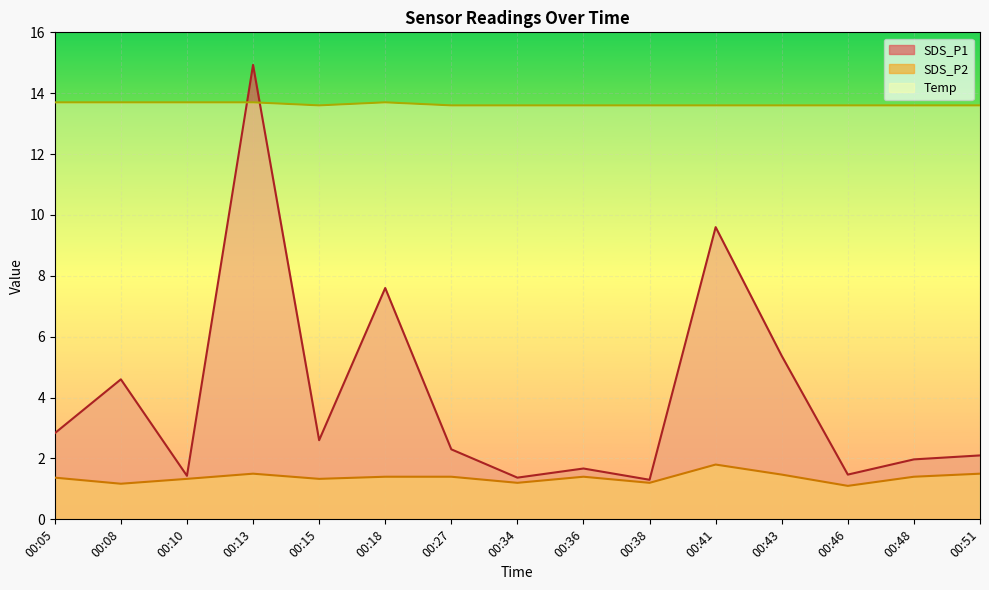

At which category is the sum across all series the highest?

00:13